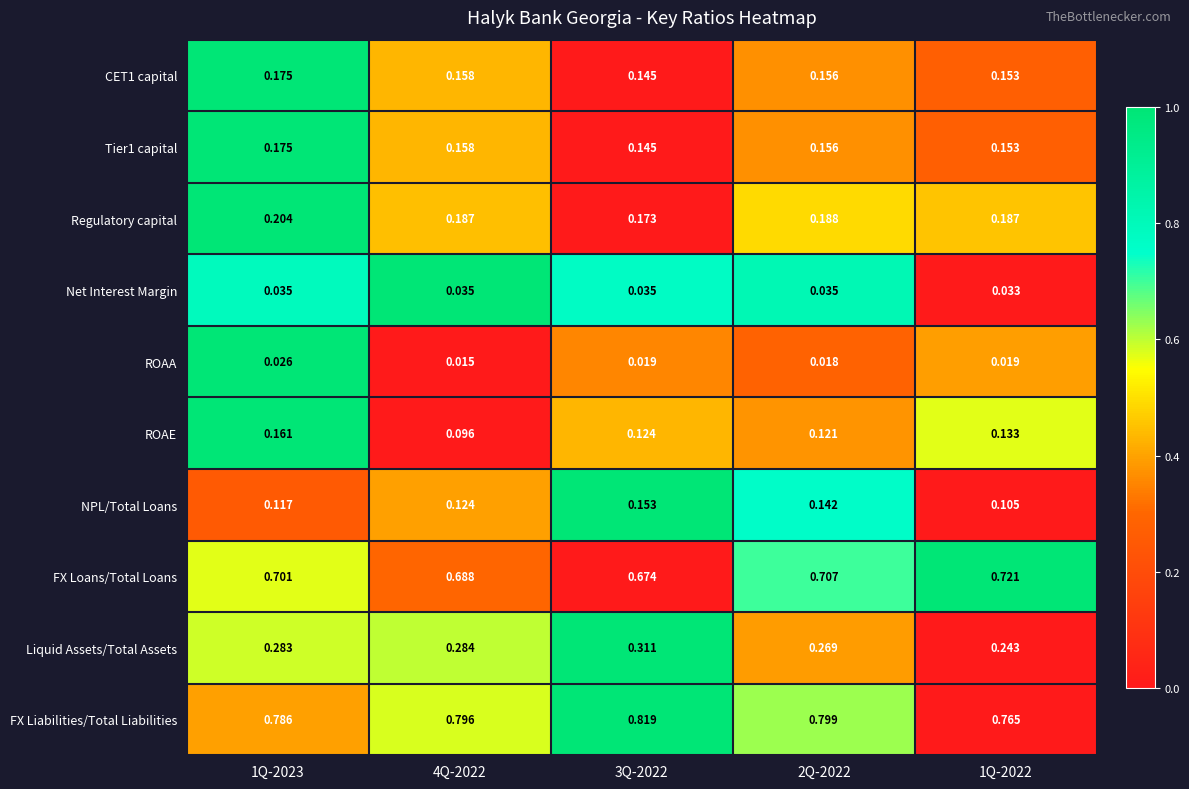

Which series has the largest total across all categories?

FX Liabilities/Total Liabilities